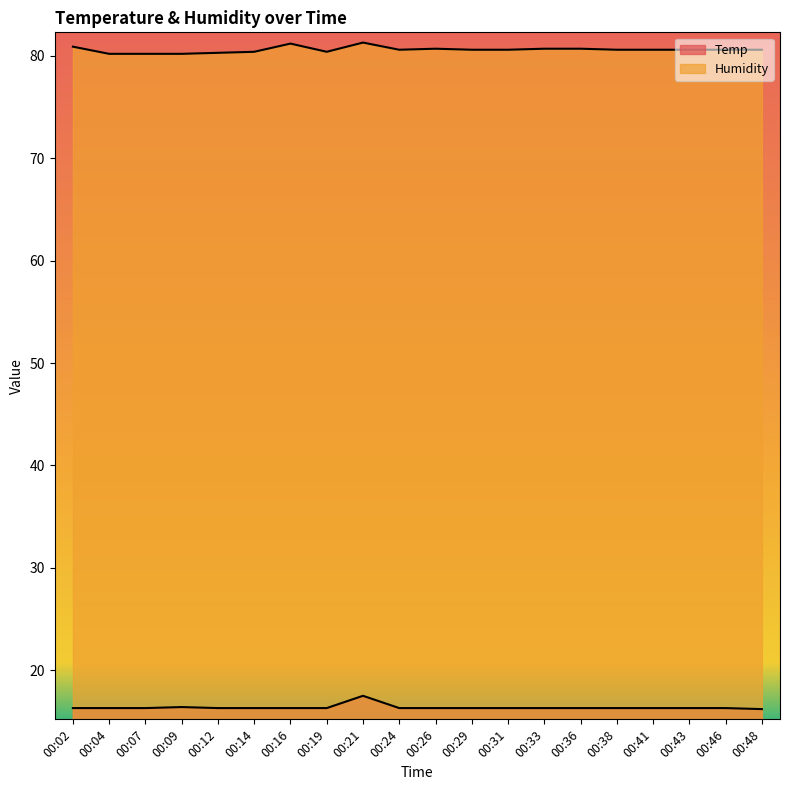

List the series in order of their peak value, highest first.

Humidity, Temp